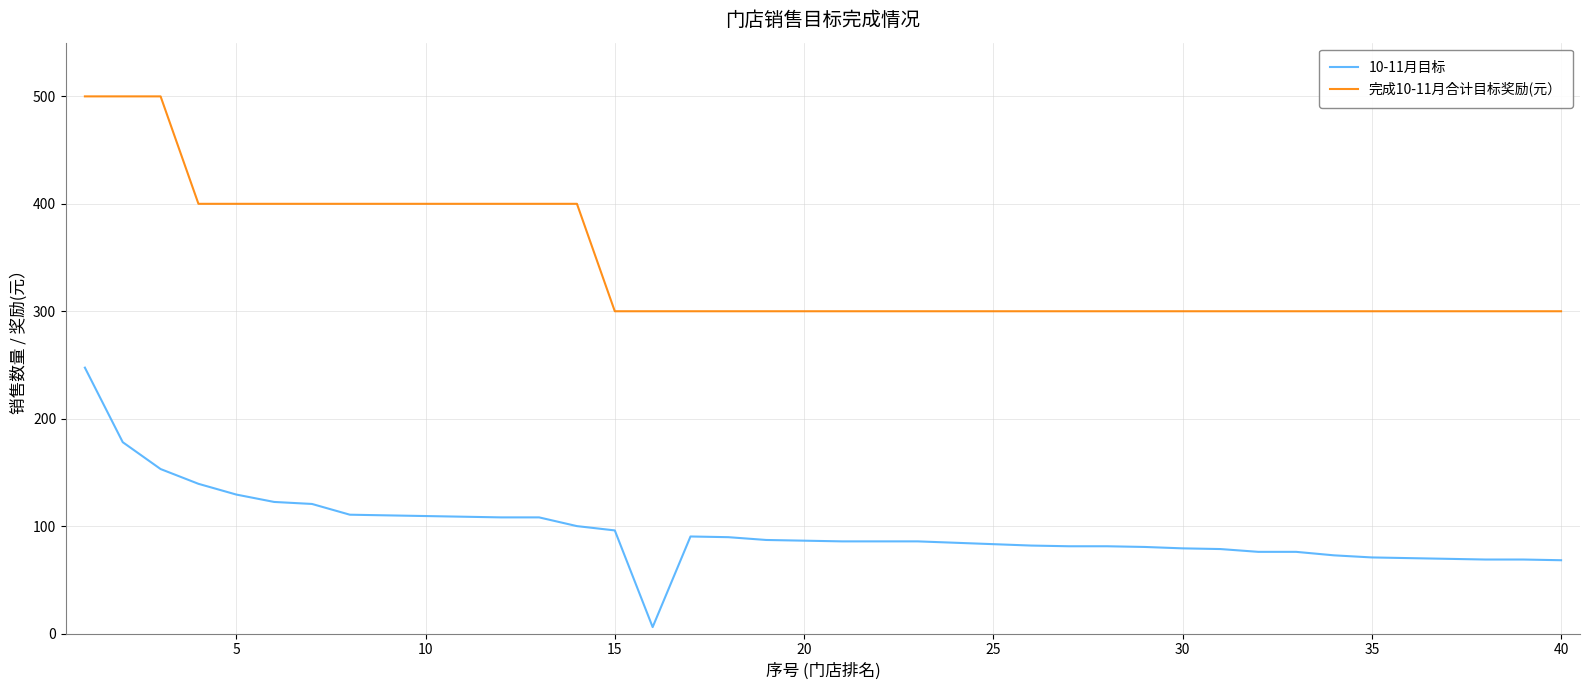

True or false: 完成10-11月合计目标奖励(元） and 10-11月目标 cross at least once.

False